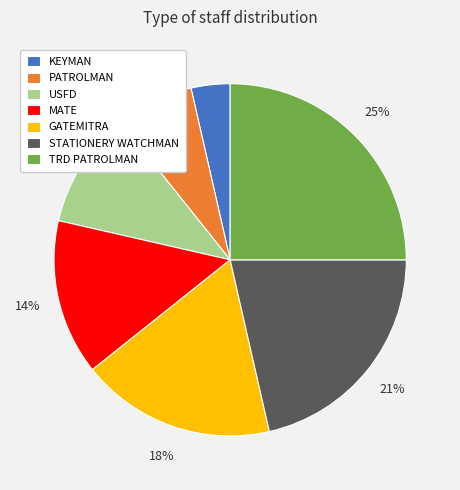

Does any single category account for the majority?

No